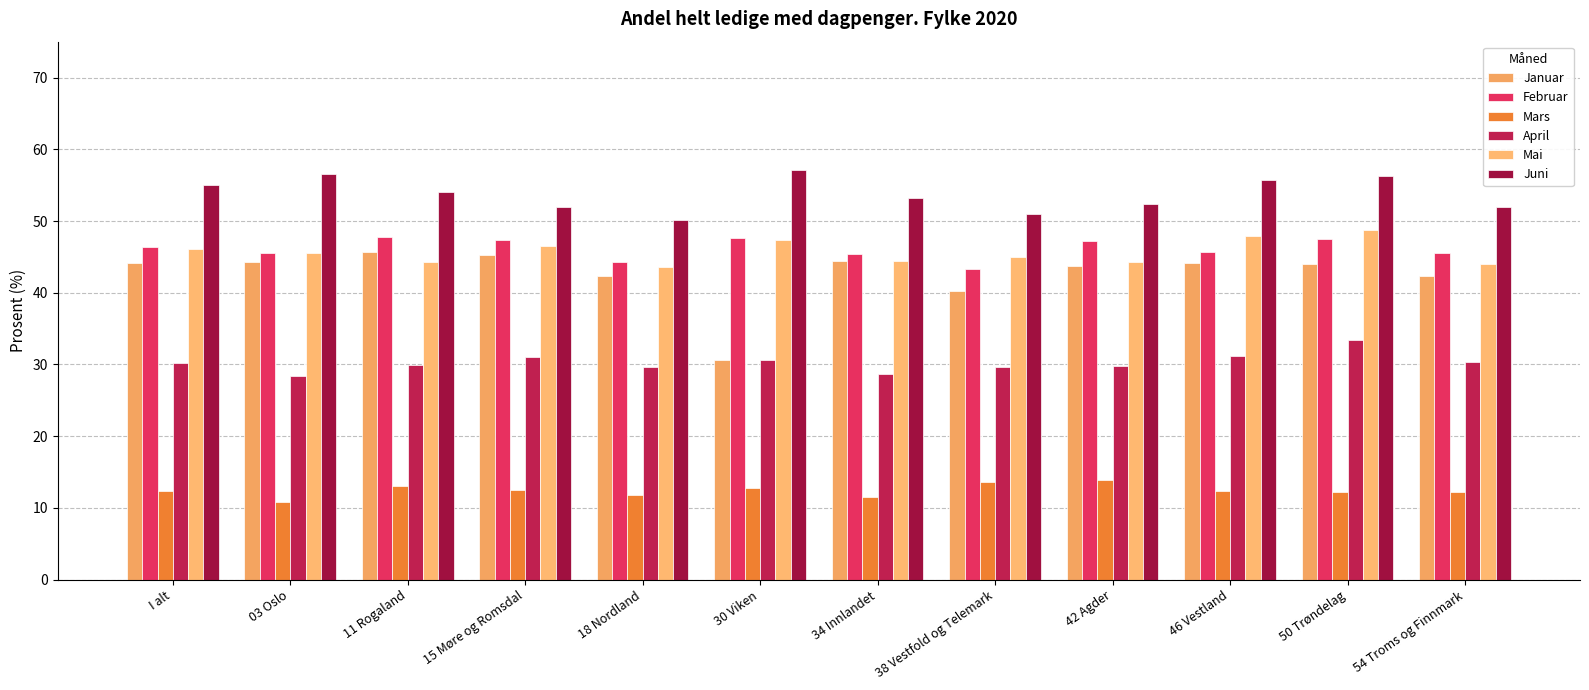

Reading right to left, list all the values displayed in this chart.

Januar: 54 Troms og Finnmark=42.4	50 Trøndelag=44.1	46 Vestland=44.2	42 Agder=43.7	38 Vestfold og Telemark=40.2	34 Innlandet=44.4	30 Viken=30.7	18 Nordland=42.3	15 Møre og Romsdal=45.3	11 Rogaland=45.7	03 Oslo=44.3	I alt=44.2
Februar: 54 Troms og Finnmark=45.6	50 Trøndelag=47.5	46 Vestland=45.7	42 Agder=47.3	38 Vestfold og Telemark=43.4	34 Innlandet=45.3	30 Viken=47.7	18 Nordland=44.2	15 Møre og Romsdal=47.3	11 Rogaland=47.8	03 Oslo=45.5	I alt=46.3
Mars: 54 Troms og Finnmark=12.3	50 Trøndelag=12.2	46 Vestland=12.3	42 Agder=13.9	38 Vestfold og Telemark=13.7	34 Innlandet=11.5	30 Viken=12.8	18 Nordland=11.8	15 Møre og Romsdal=12.5	11 Rogaland=13.1	03 Oslo=10.8	I alt=12.3
April: 54 Troms og Finnmark=30.3	50 Trøndelag=33.5	46 Vestland=31.1	42 Agder=29.9	38 Vestfold og Telemark=29.7	34 Innlandet=28.7	30 Viken=30.7	18 Nordland=29.6	15 Møre og Romsdal=31.0	11 Rogaland=29.9	03 Oslo=28.5	I alt=30.2
Mai: 54 Troms og Finnmark=44.0	50 Trøndelag=48.7	46 Vestland=47.9	42 Agder=44.3	38 Vestfold og Telemark=45.0	34 Innlandet=44.4	30 Viken=47.4	18 Nordland=43.6	15 Møre og Romsdal=46.5	11 Rogaland=44.3	03 Oslo=45.6	I alt=46.1
Juni: 54 Troms og Finnmark=52.0	50 Trøndelag=56.3	46 Vestland=55.7	42 Agder=52.3	38 Vestfold og Telemark=51.0	34 Innlandet=53.1	30 Viken=57.1	18 Nordland=50.1	15 Møre og Romsdal=51.9	11 Rogaland=54.1	03 Oslo=56.6	I alt=55.0